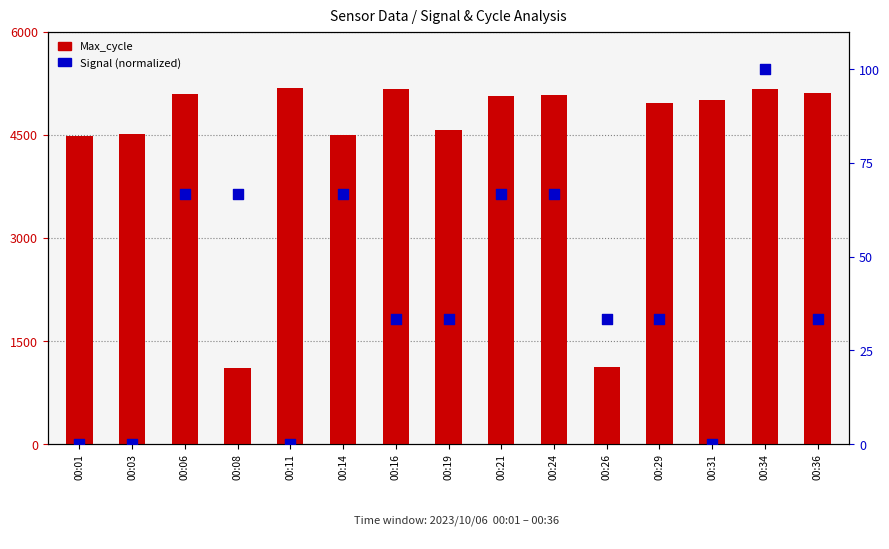

At which category is the sum across all series the highest?

00:34